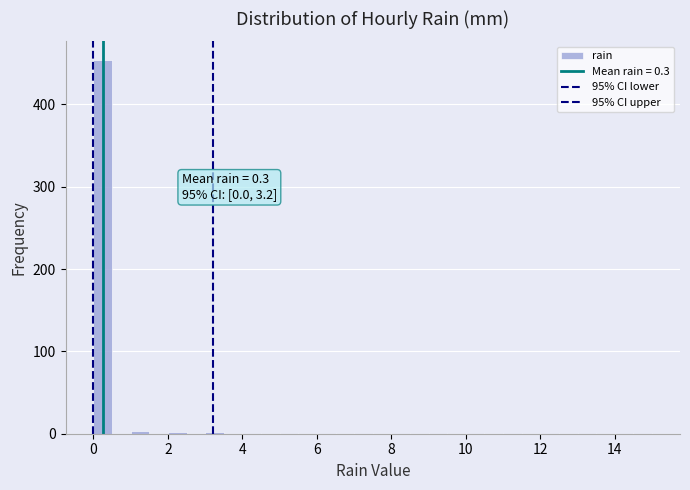

Read against the x-axis, roughly where is the centre of the tallest bar?

0.2